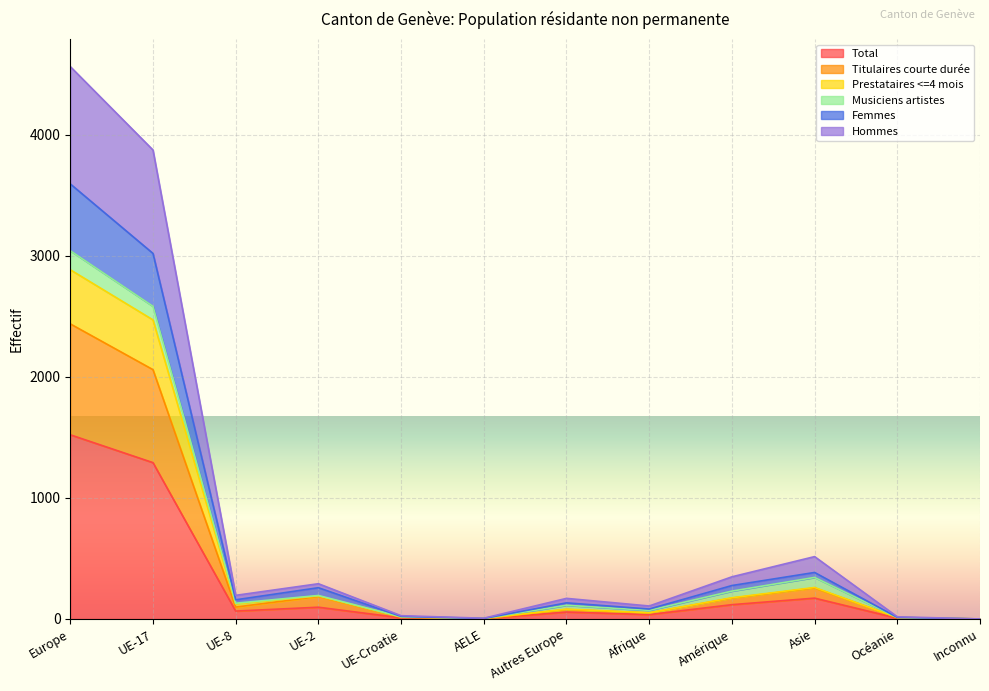

At which label does Total first exceed 65?

Europe